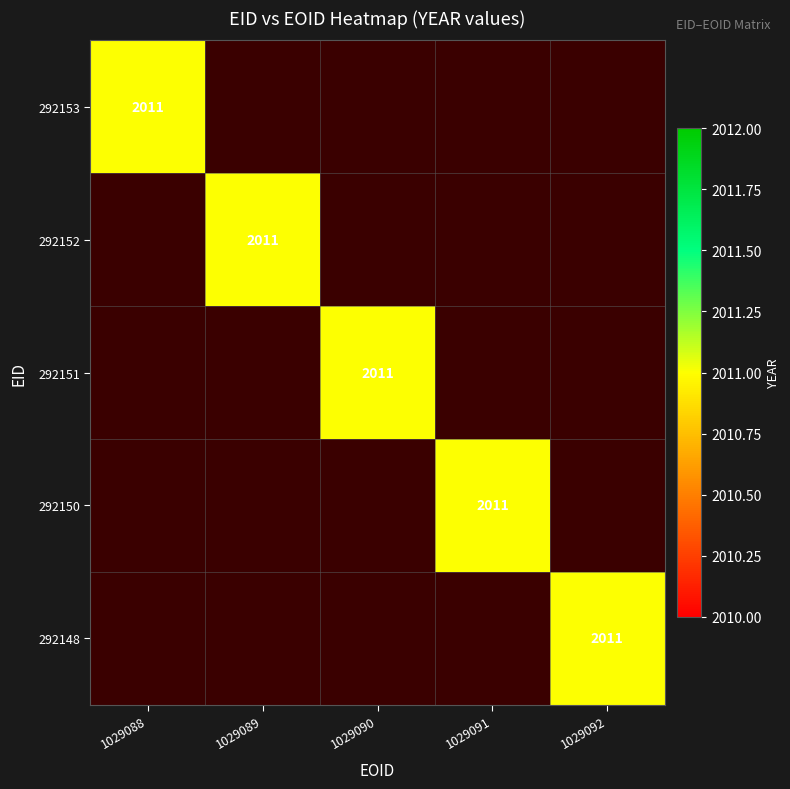

Reading right to left, extract all data points from this chart.

292153: 0	0	0	0	2011
292152: 0	0	0	2011	0
292151: 0	0	2011	0	0
292150: 0	2011	0	0	0
292148: 2011	0	0	0	0